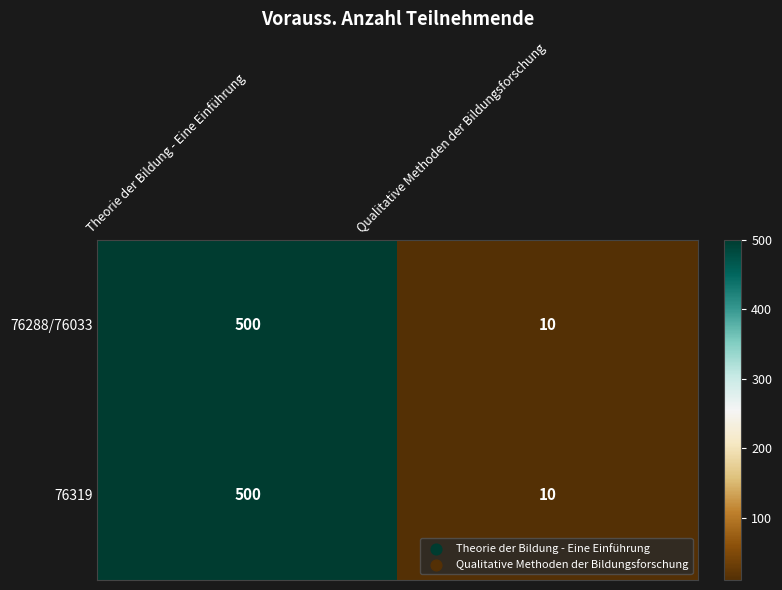

What is the maximum value shown in the chart?

500